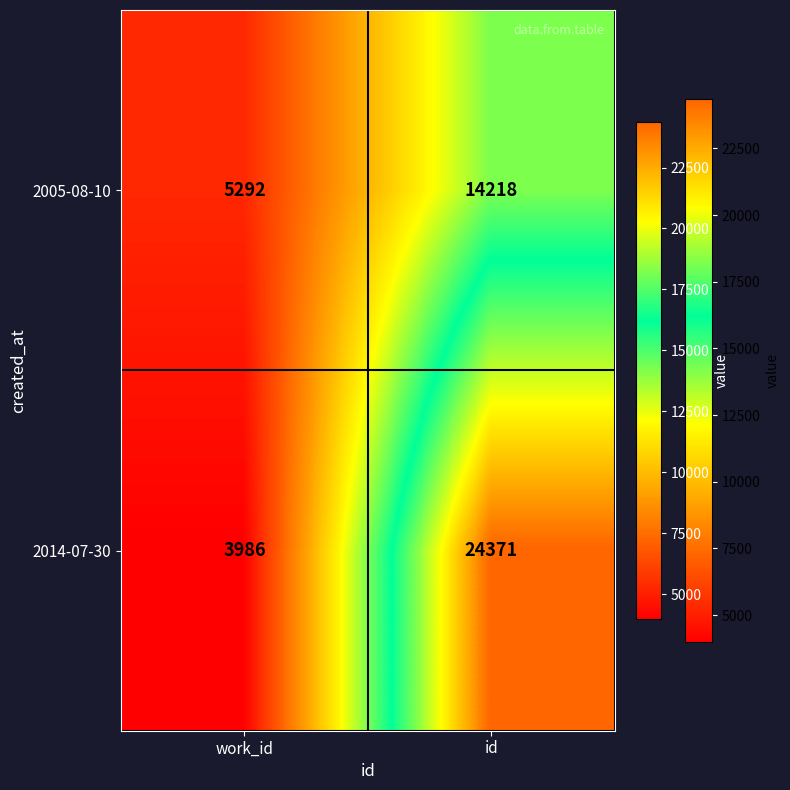

Rank the series by their maximum value, from lowest to highest.

2005-08-10, 2014-07-30